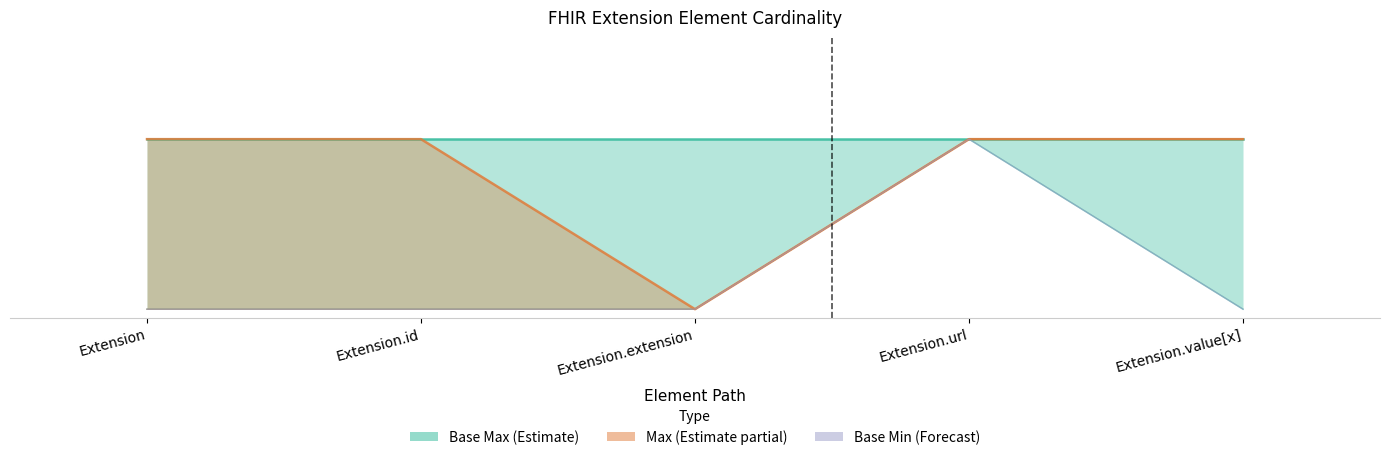

What is the greatest value displayed?

1